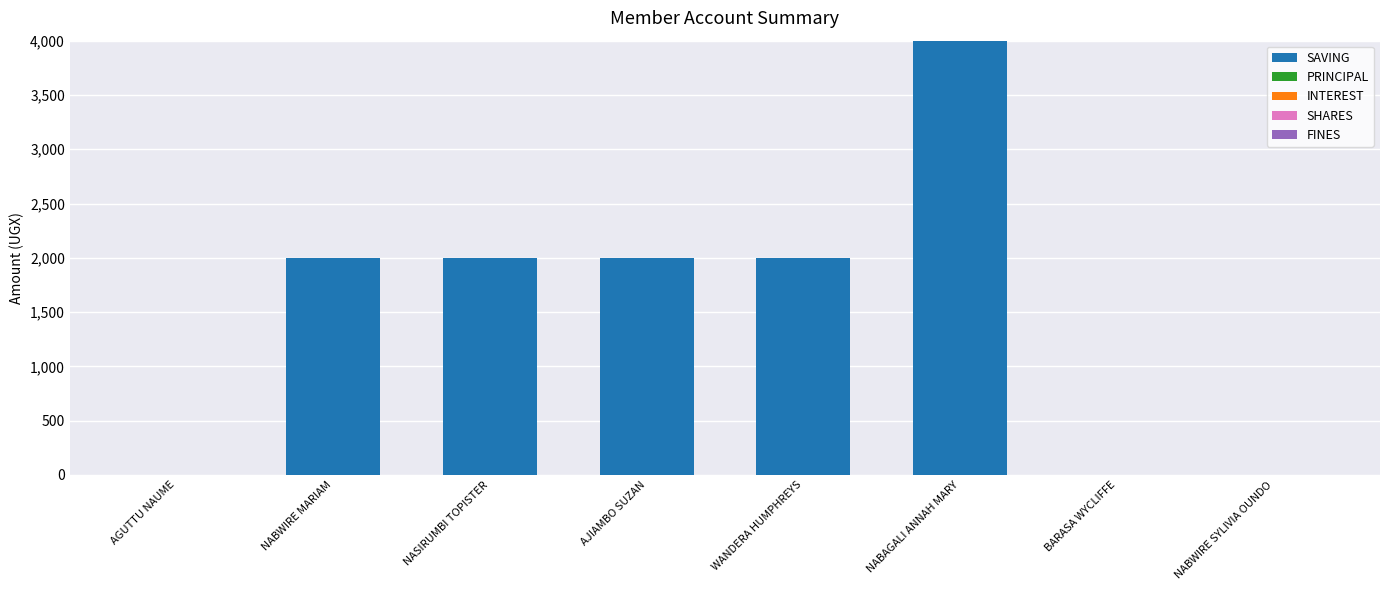

What value does the data have at NASIRUMBI TOPISTER?

2000